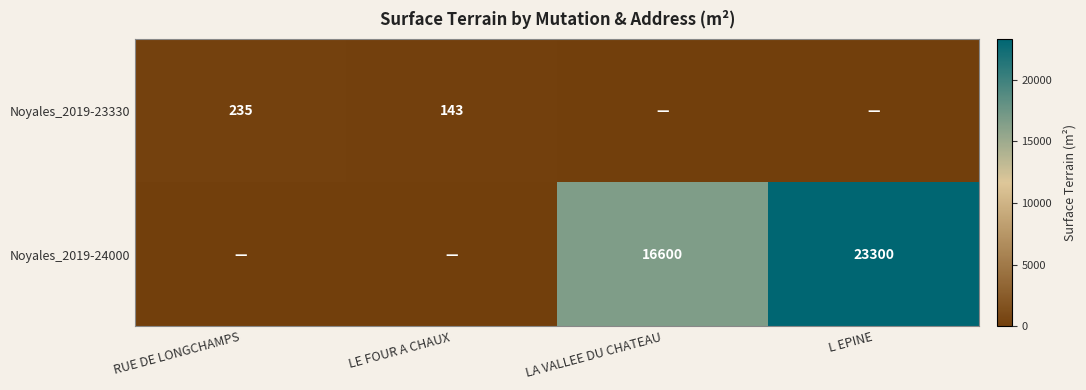

Is it true that Noyales_2019-23330 equals 143 at LE FOUR A CHAUX?

True